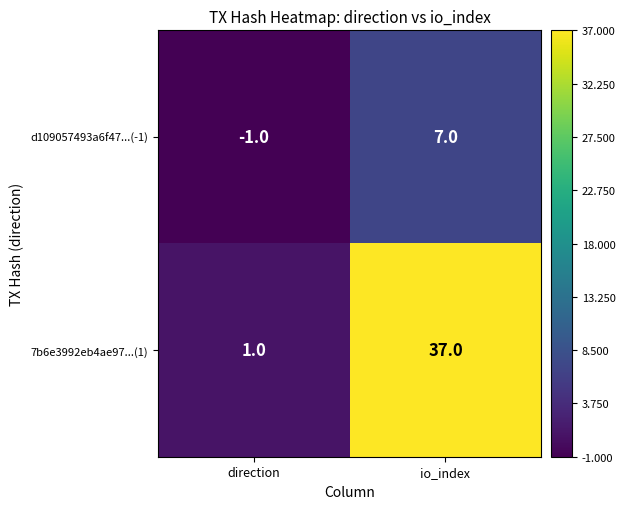

The value of d109057493a6f47...(-1) at direction is -1. True or false?

True